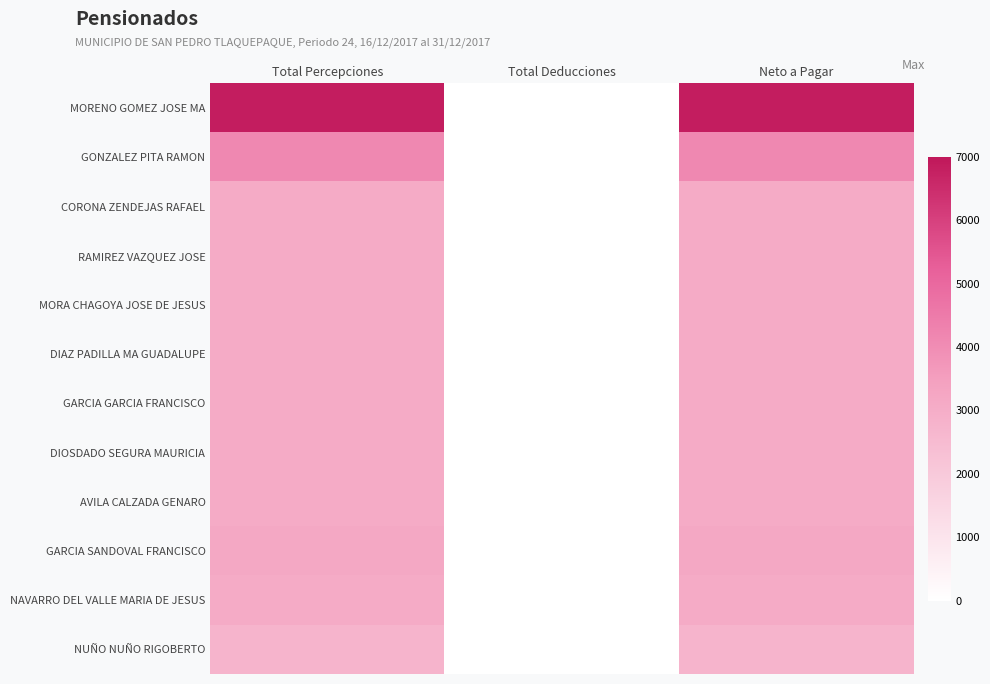

Which has a higher value, Neto a Pagar or Total Deducciones?

Neto a Pagar